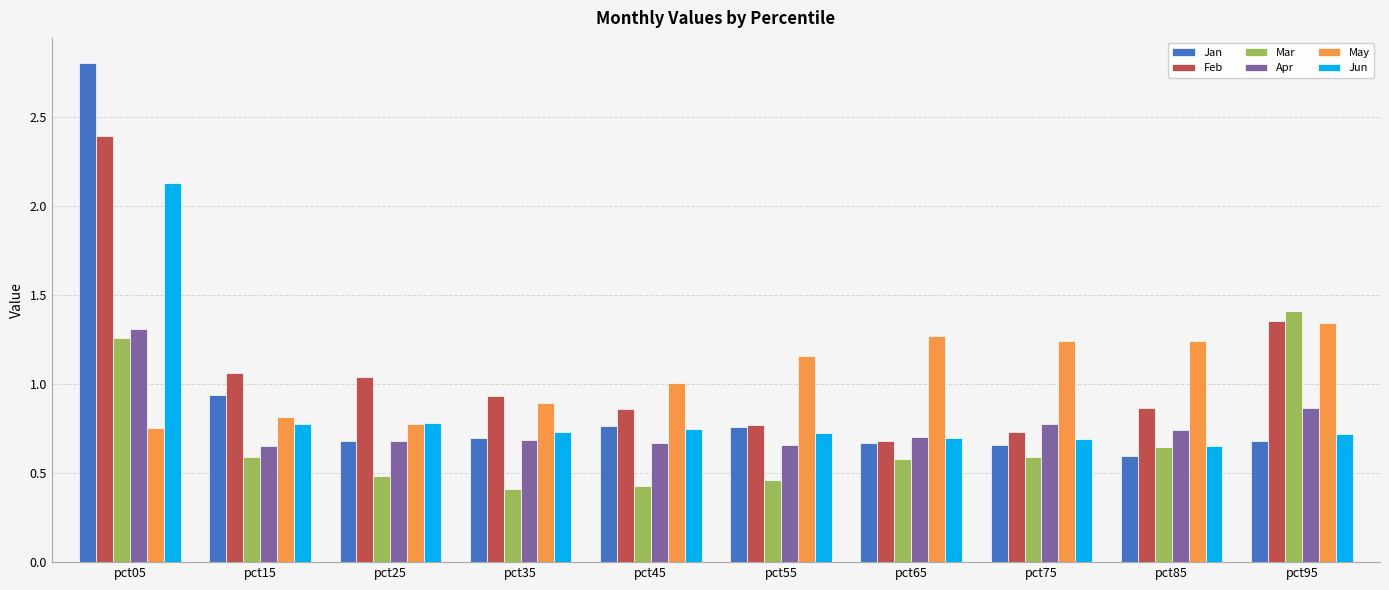

What is the maximum value shown in the chart?

2.8